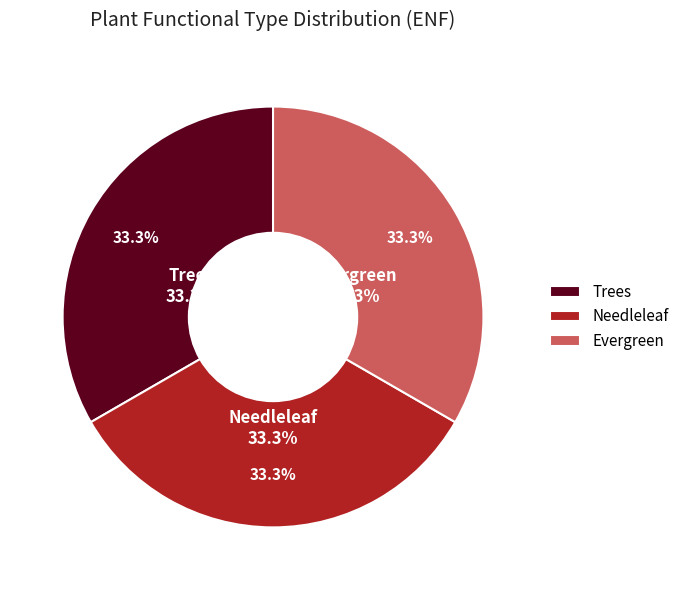

True or false: Unvegetated accounts for 8% of the total.

False